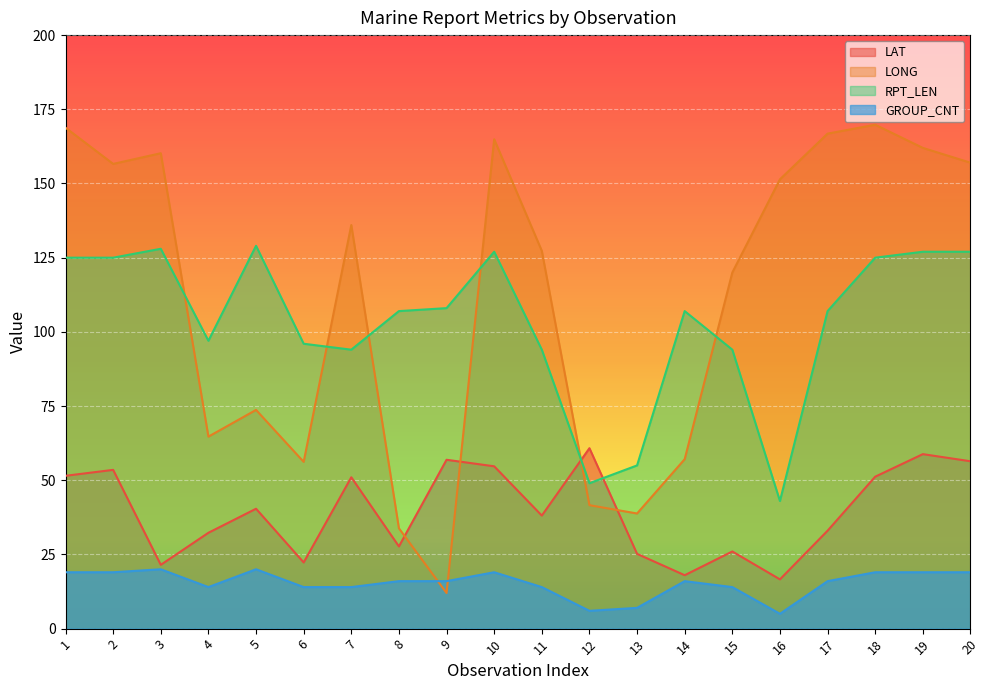

What is the sum of all GROUP_CNT values?

306.0